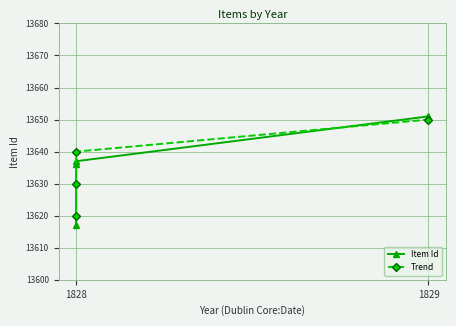

Rank the series by their maximum value, from lowest to highest.

Trend, Item Id